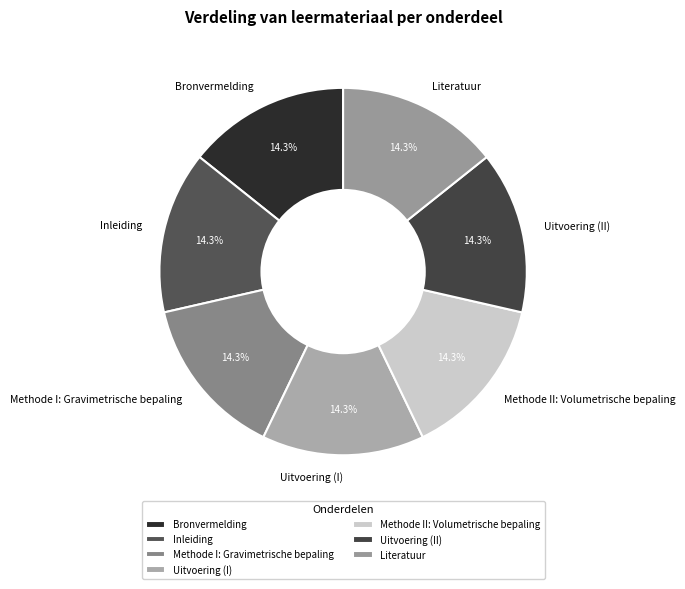

To the nearest percent, what percentage of the pie is Uitvoering (I)?

14%